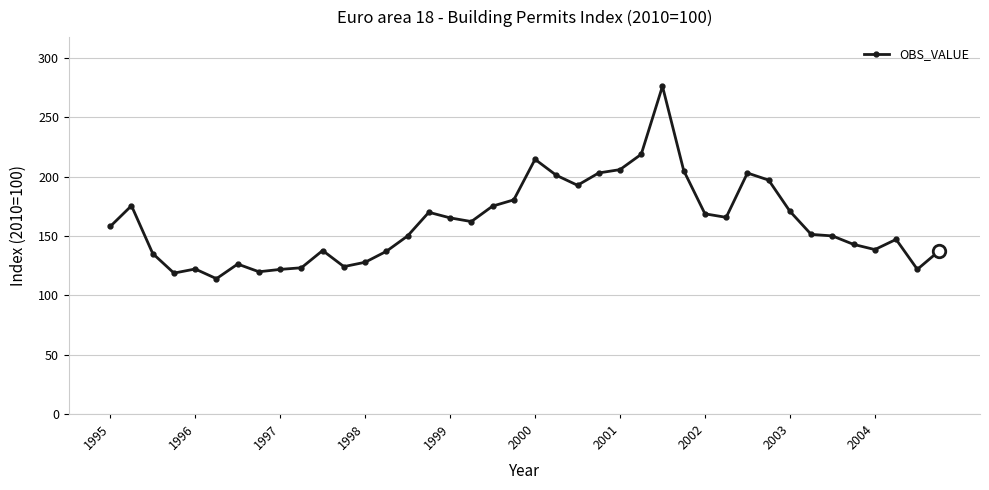

What is the minimum value shown in the chart?

114.0